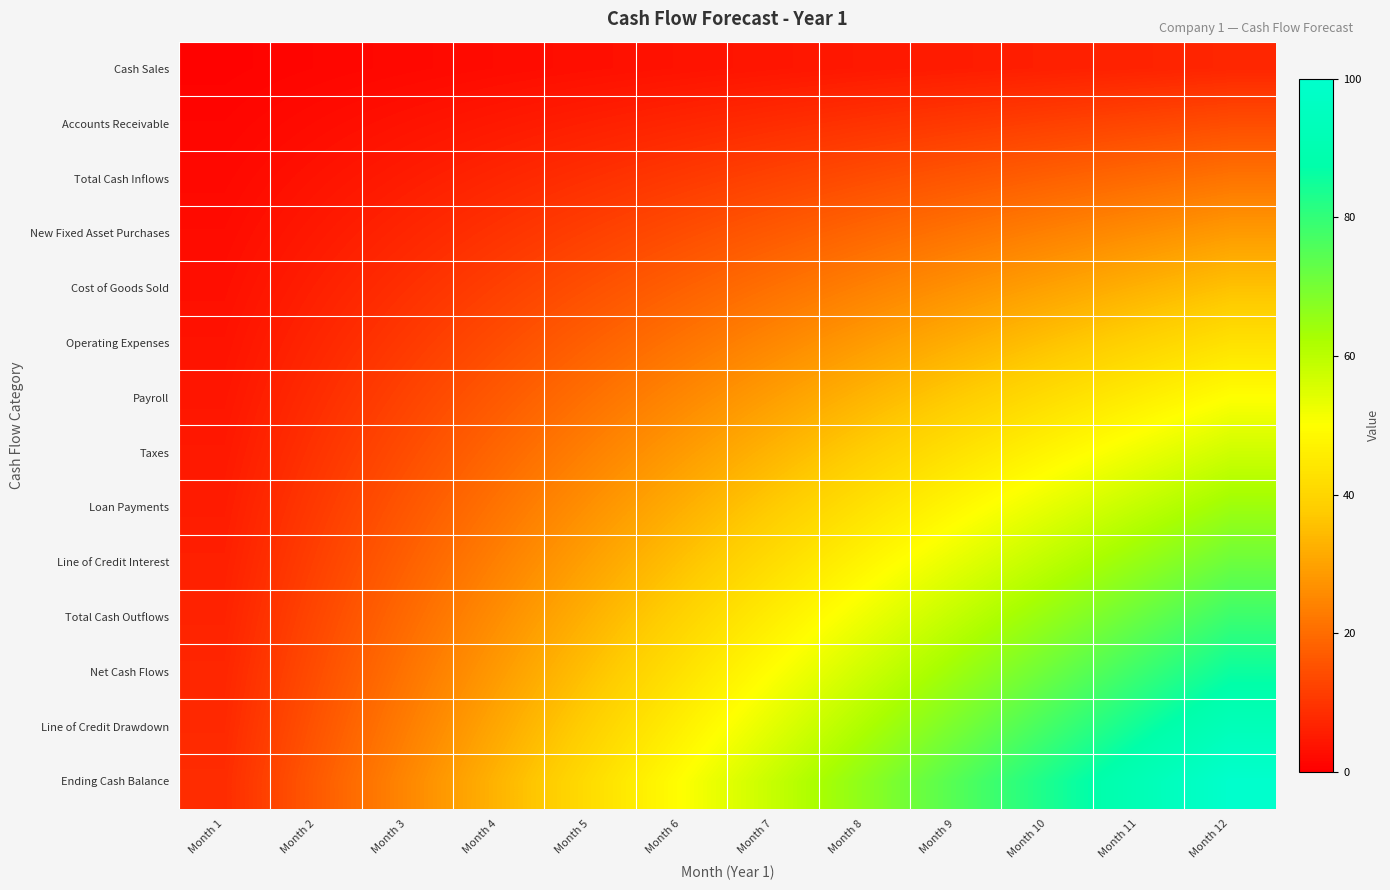

At Month 3, list the series in order from largest to smallest.

Ending Cash Balance, Line of Credit Drawdown, Net Cash Flows, Total Cash Outflows, Line of Credit Interest, Loan Payments, Taxes, Payroll, Operating Expenses, Cost of Goods Sold, New Fixed Asset Purchases, Total Cash Inflows, Accounts Receivable, Cash Sales